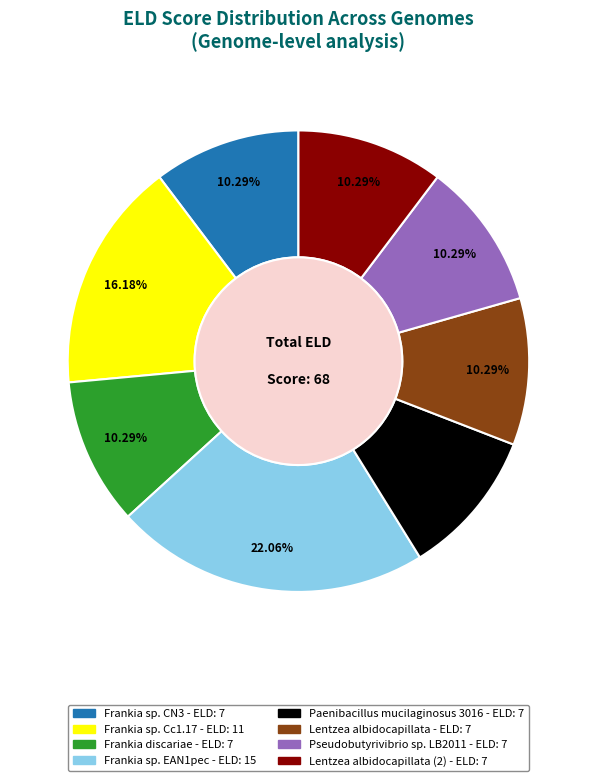

Does any single category account for the majority?

No